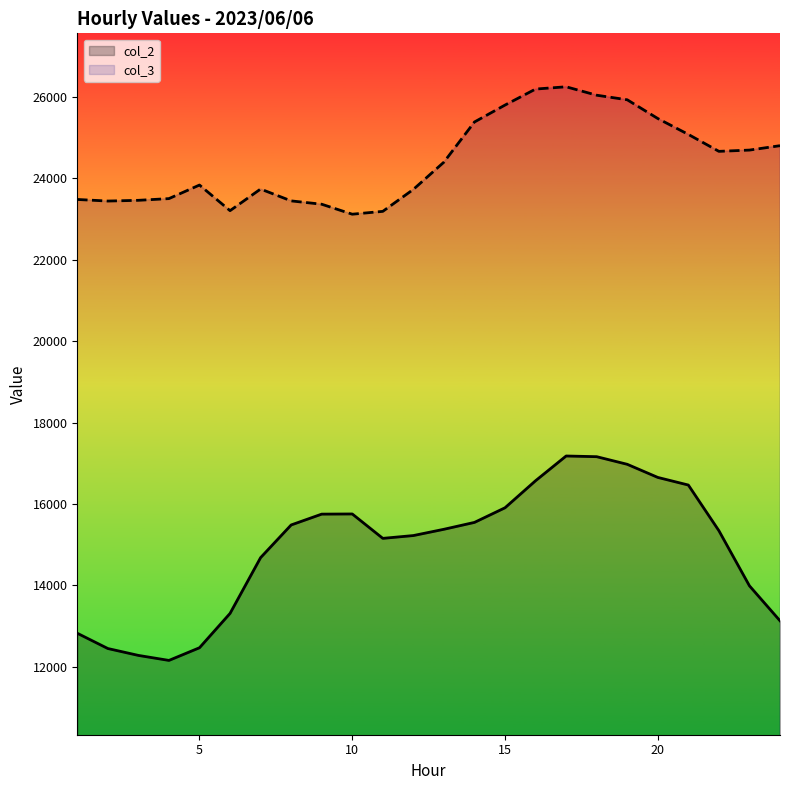

Is the value of col_2 at 9 greater than the value of col_3 at 5?

No